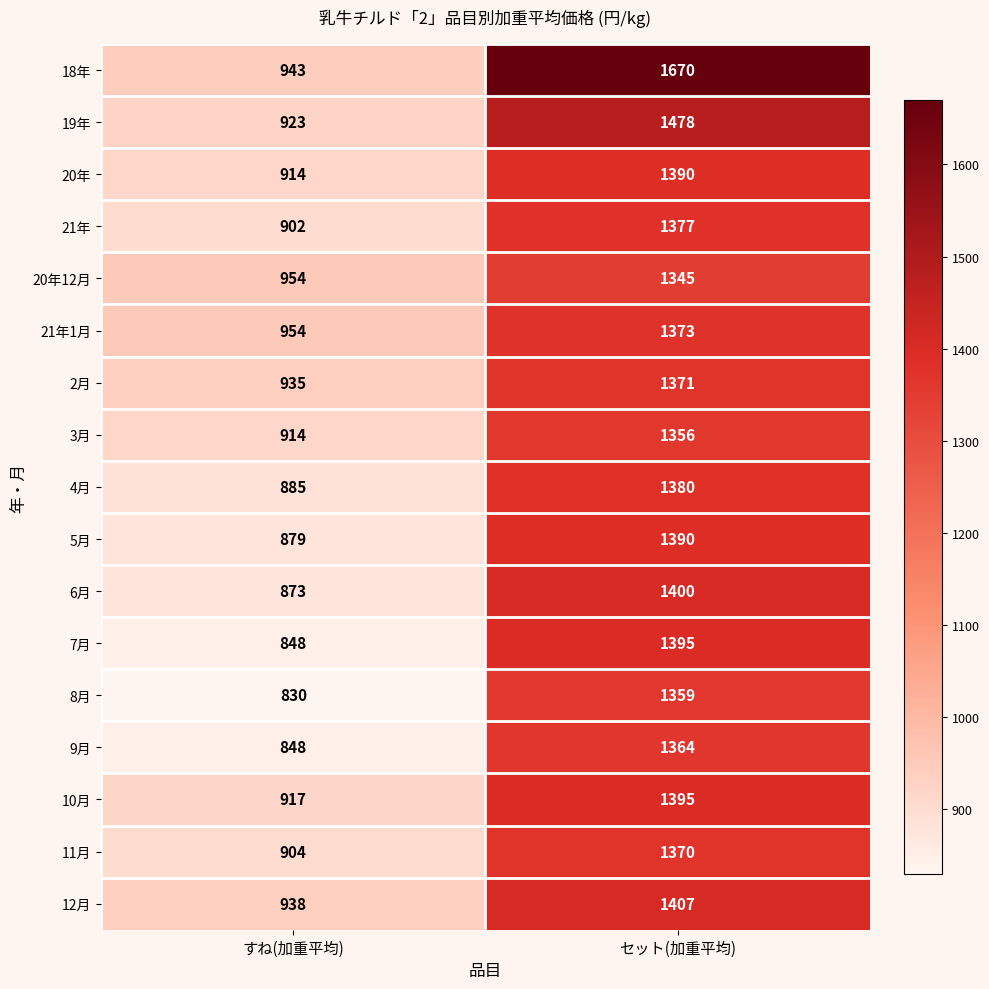

What is the sum of the 10月 values at すね(加重平均) and セット(加重平均)?

2312